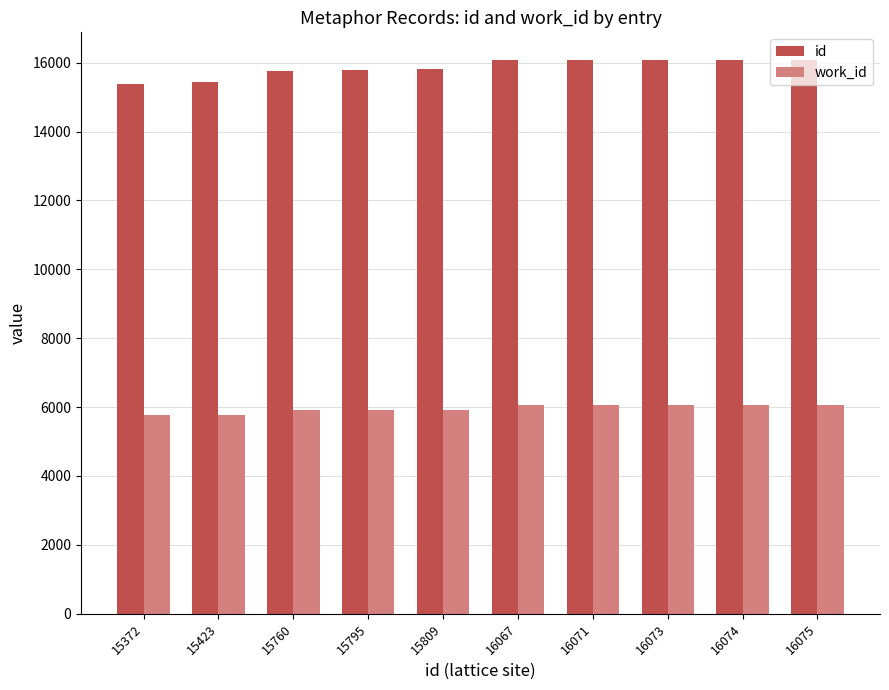

What is the smallest value displayed?

5769